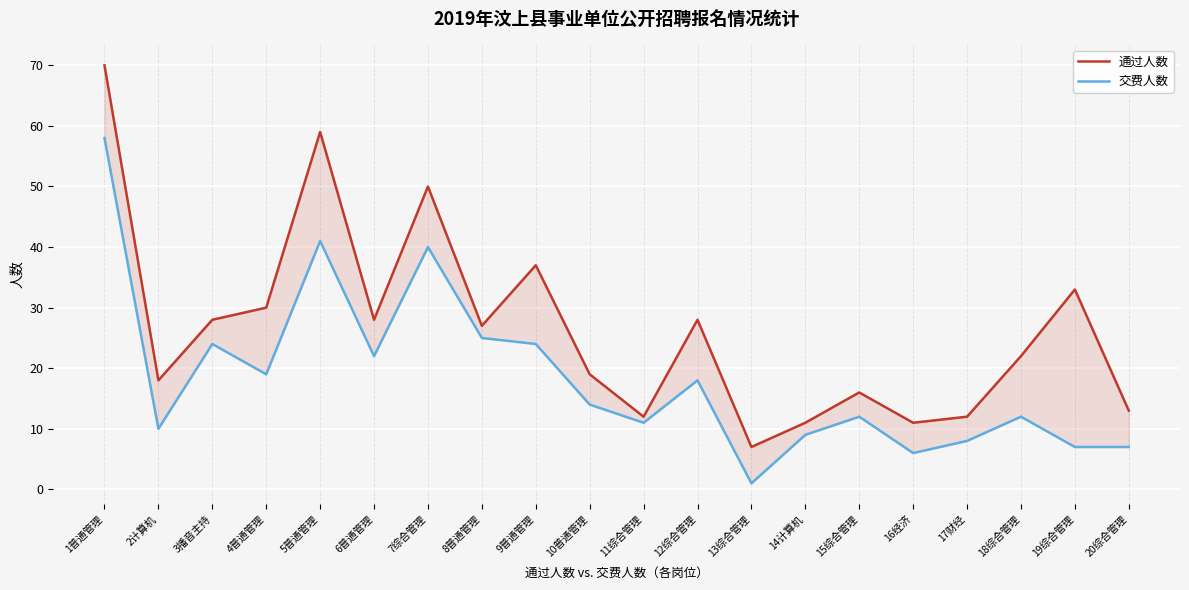

List the series in order of their overall mean, lowest first.

交费人数, 通过人数